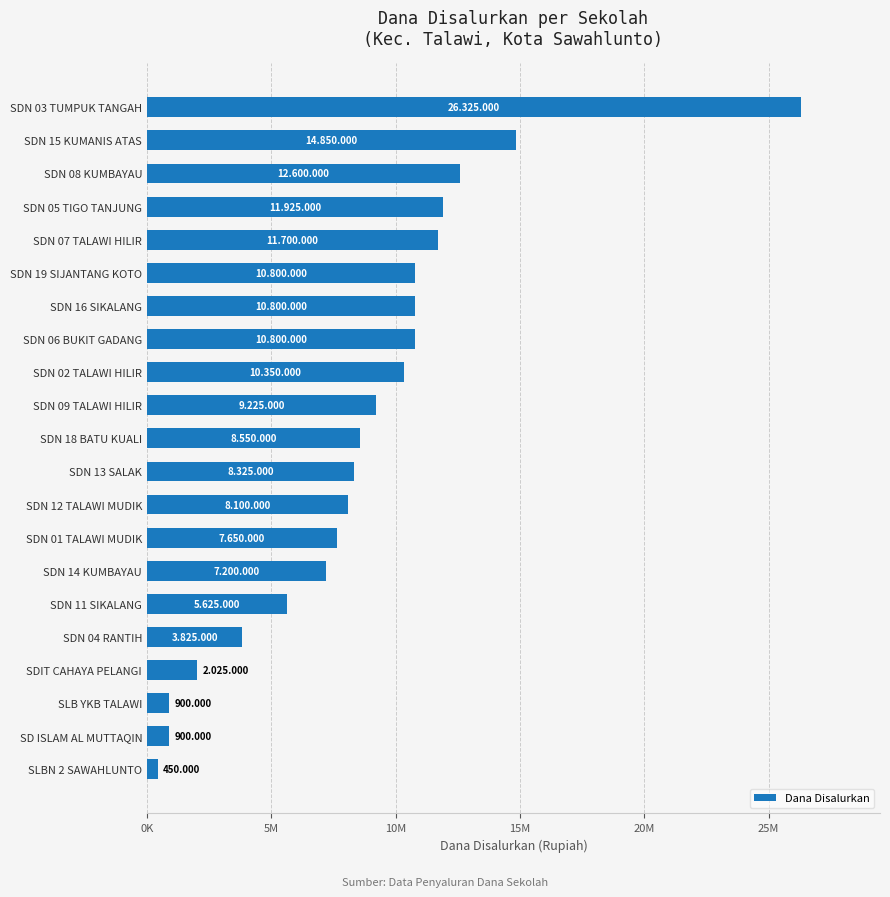

What is the maximum value shown in the chart?

26325000